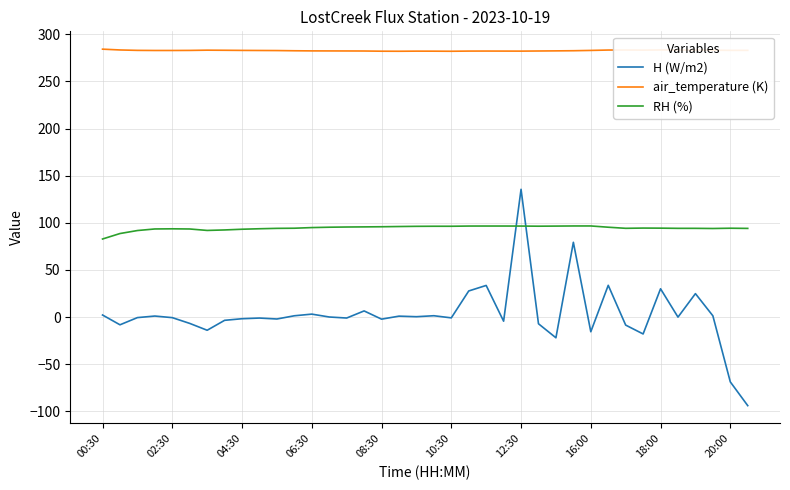

How many series are shown in this chart?

3